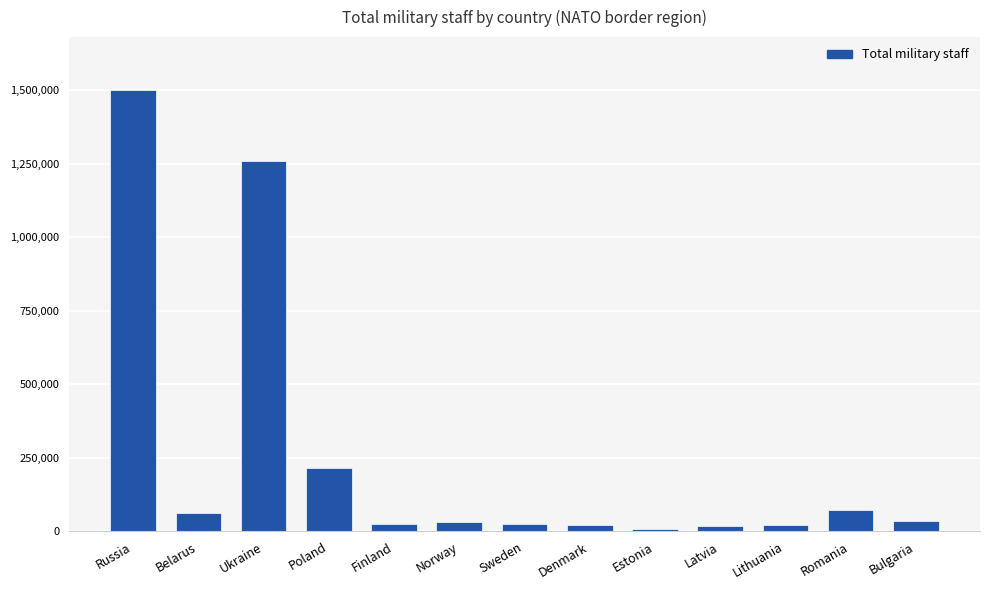

What is the ratio of the value at Ukraine to the value at Finland?

52.5